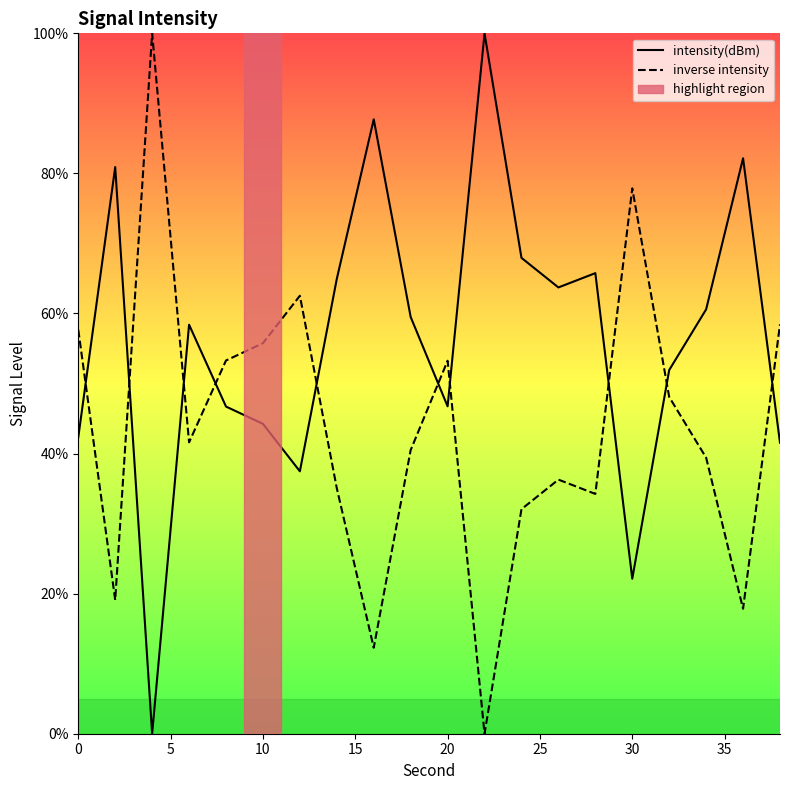

What is the difference between the maximum and minimum values in the intensity(dBm) series?

100.0